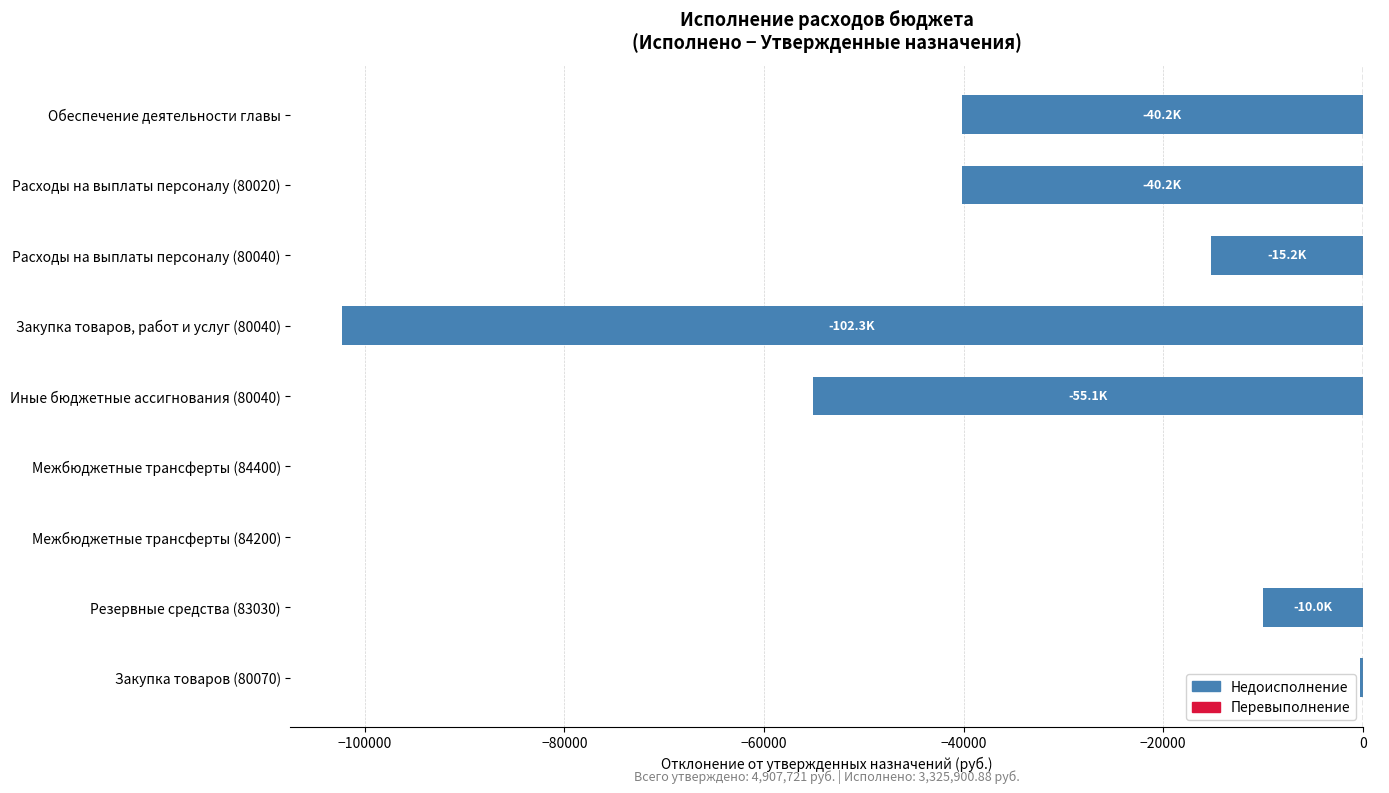

Where is the data nearest to the value -51171?

Иные бюджетные ассигнования (80040)